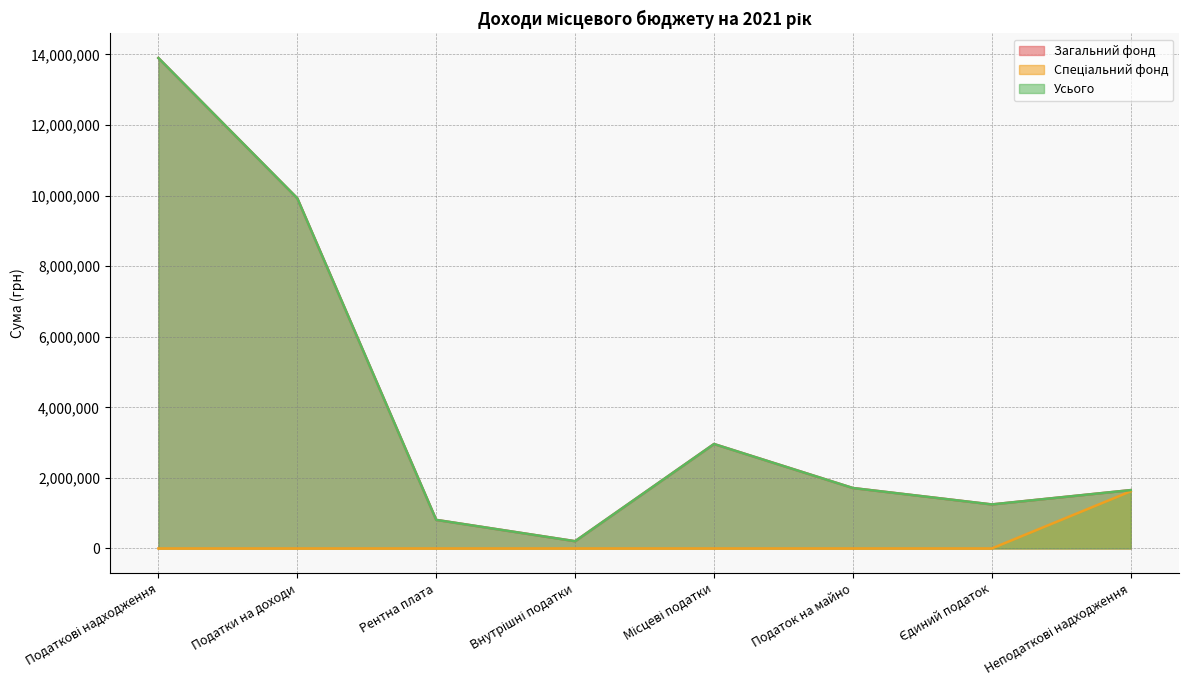

Is it true that Усього equals 5872817 at Податкові надходження?

False